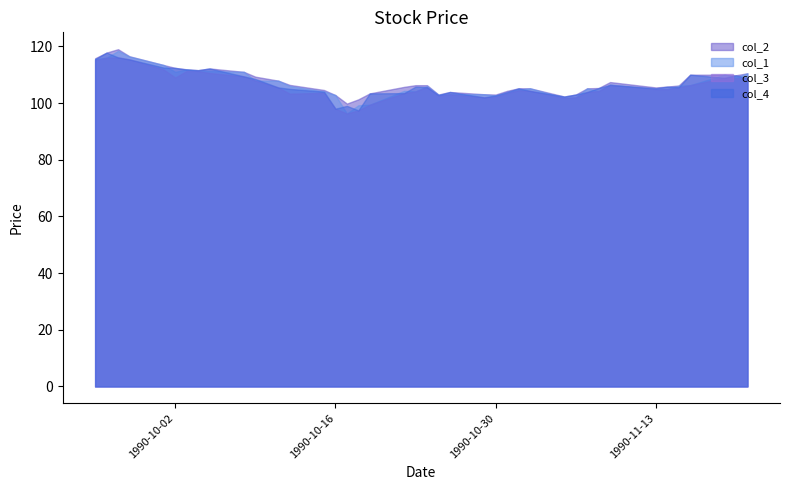

True or false: col_2 has a value of 160.9 at 1990/11/07.

False